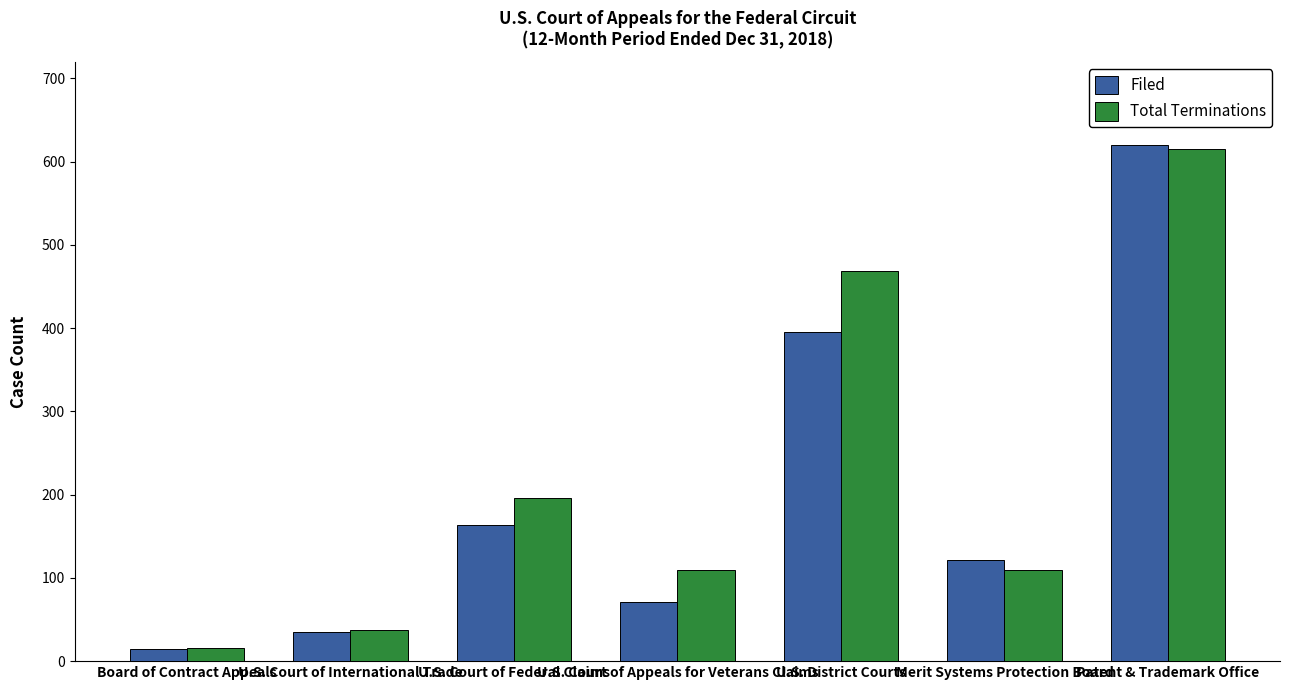

What is the maximum value for Filed?

620